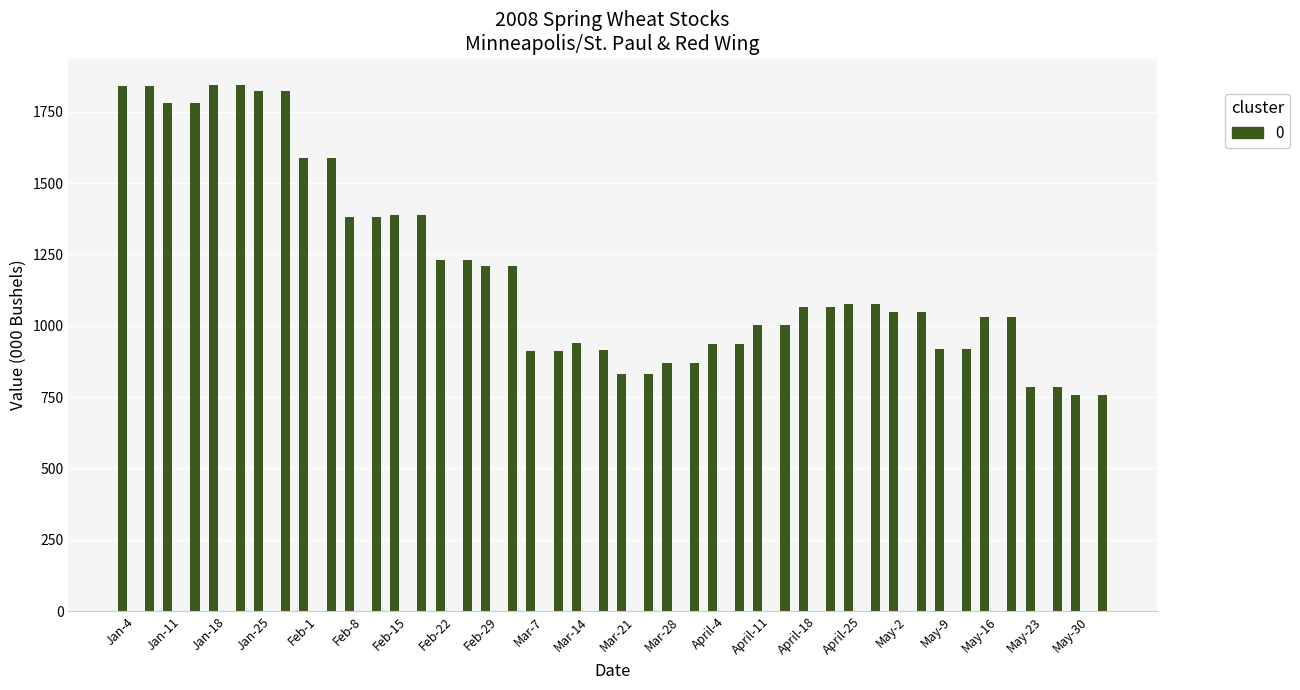

What is the difference between the highest and lowest values at May-16?

1031